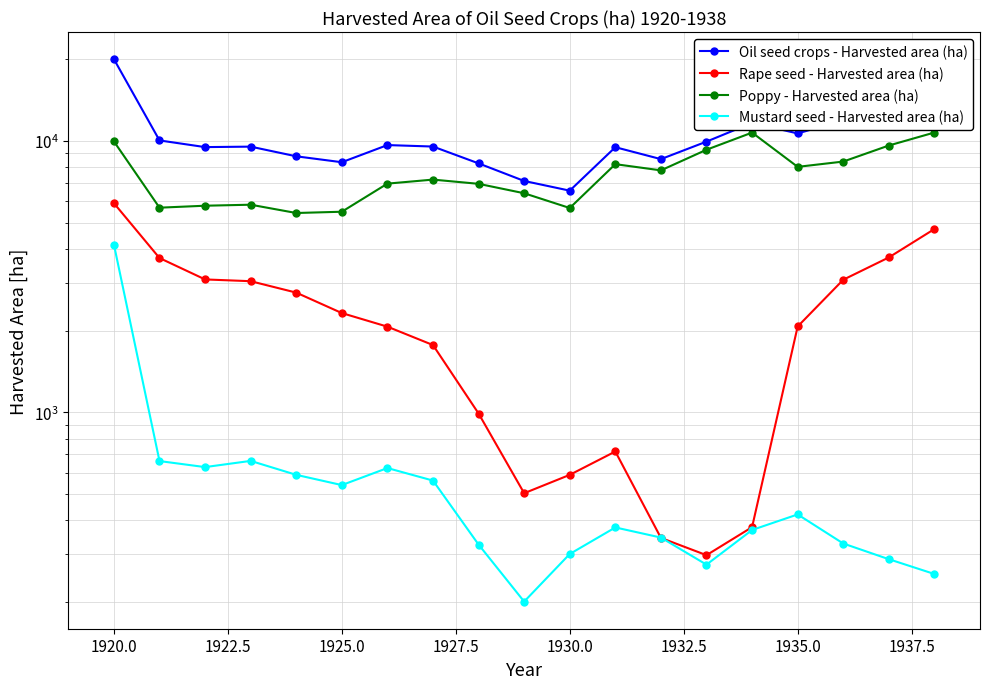

True or false: Poppy - Harvested area (ha) and Rape seed - Harvested area (ha) intersect in this chart.

False